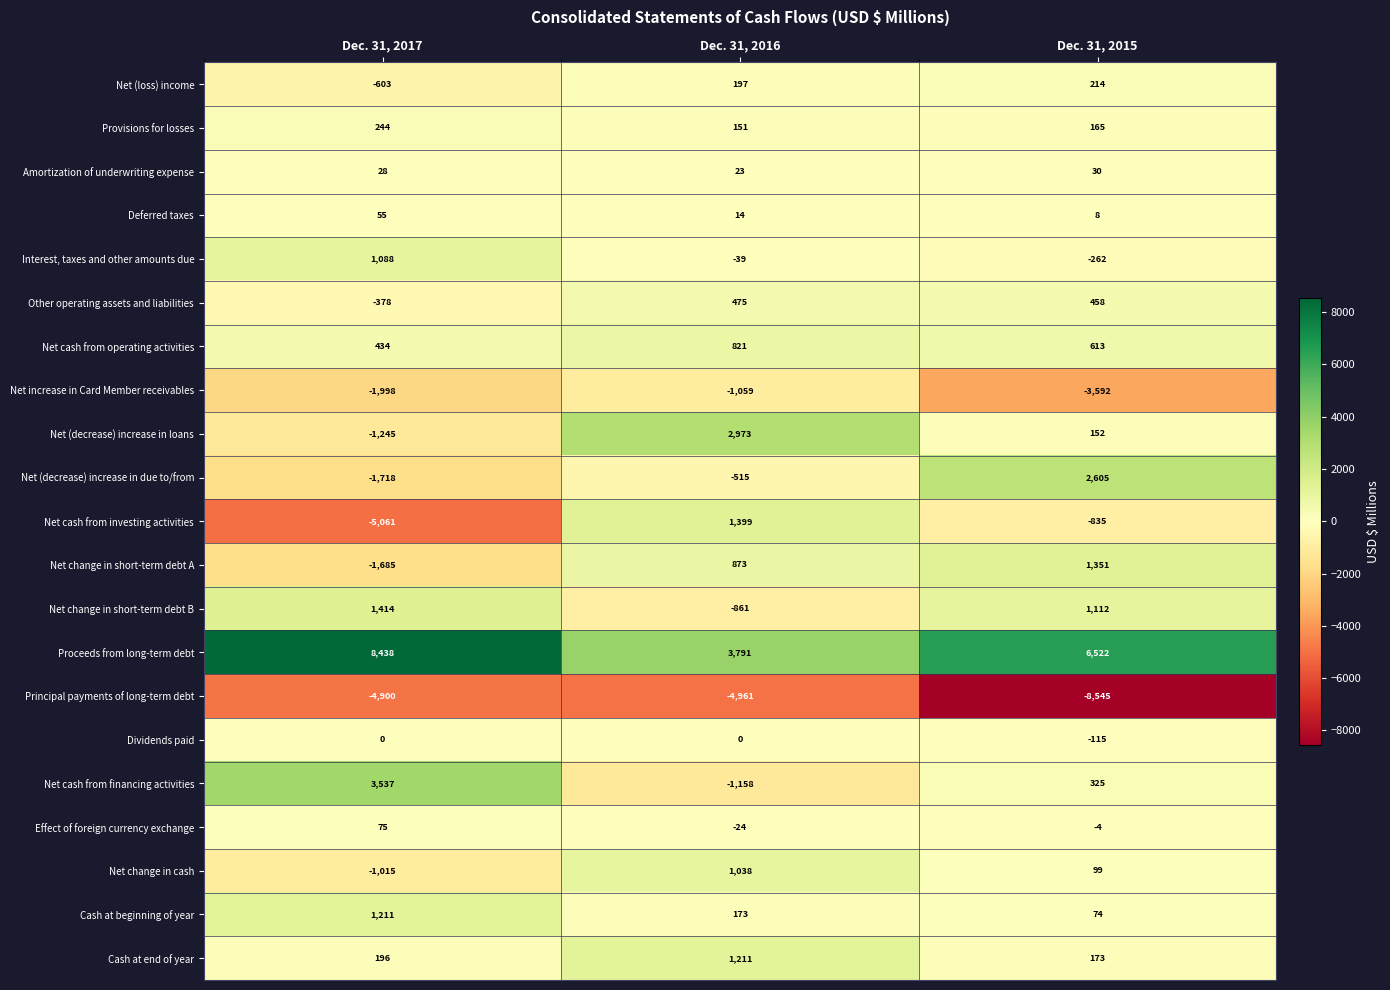

Where does the Net (decrease) increase in due to/from series first go above -515?

Dec. 31, 2015